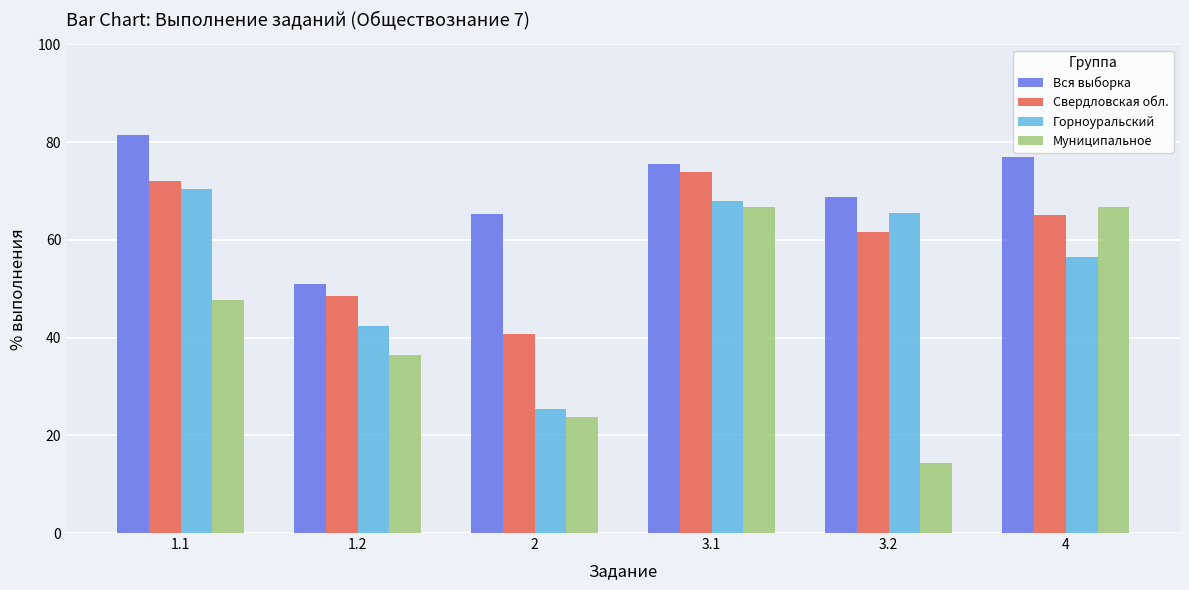

What is the total value across all series at 1.1?

271.7